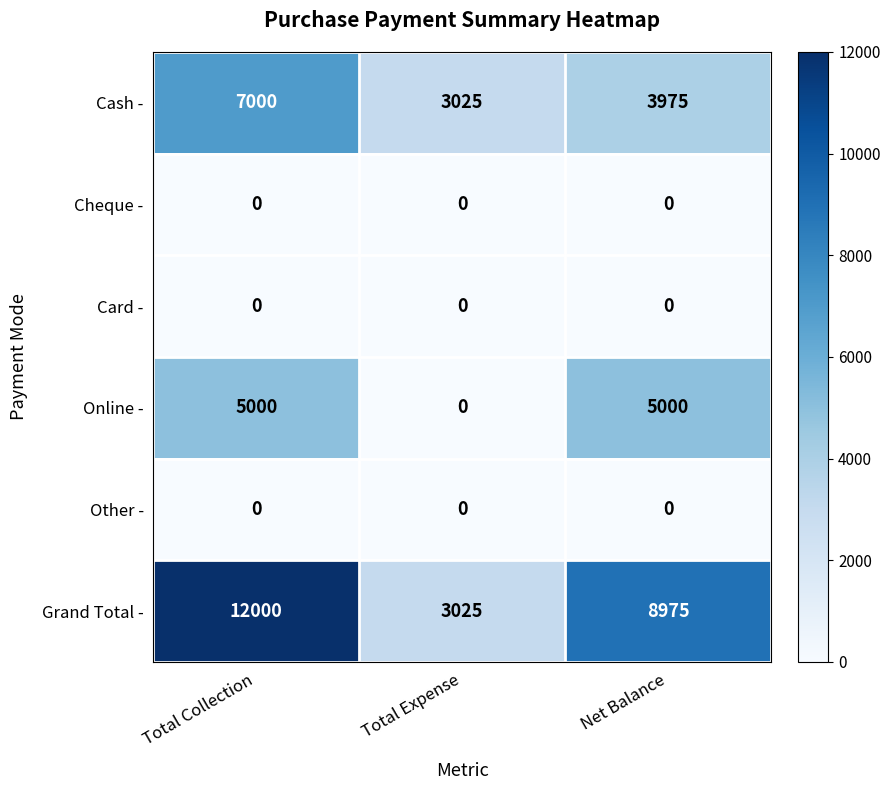

Reading left to right, what are all the values shown in this chart?

Cash -: Total Collection=7000	Total Expense=3025	Net Balance=3975
Cheque -: Total Collection=0	Total Expense=0	Net Balance=0
Card -: Total Collection=0	Total Expense=0	Net Balance=0
Online -: Total Collection=5000	Total Expense=0	Net Balance=5000
Other -: Total Collection=0	Total Expense=0	Net Balance=0
Grand Total -: Total Collection=12000	Total Expense=3025	Net Balance=8975